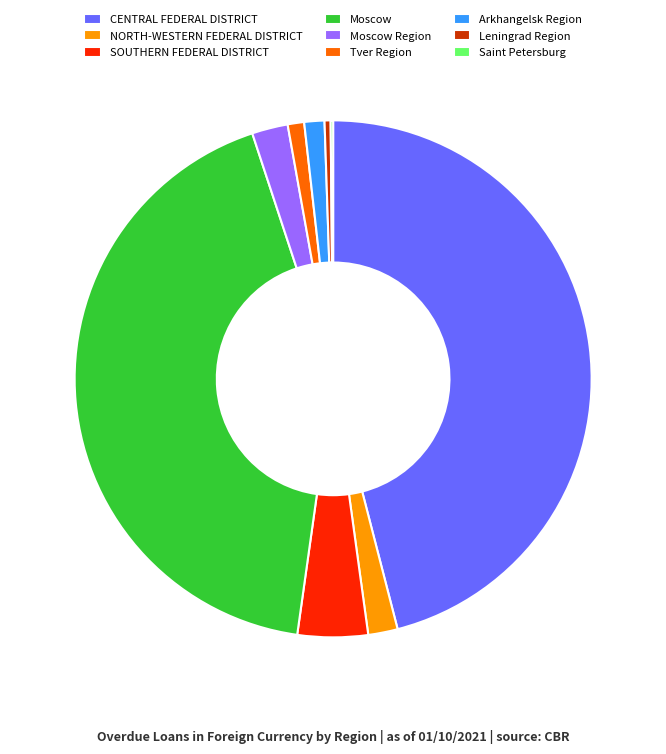

True or false: Tver Region accounts for 11% of the total.

False